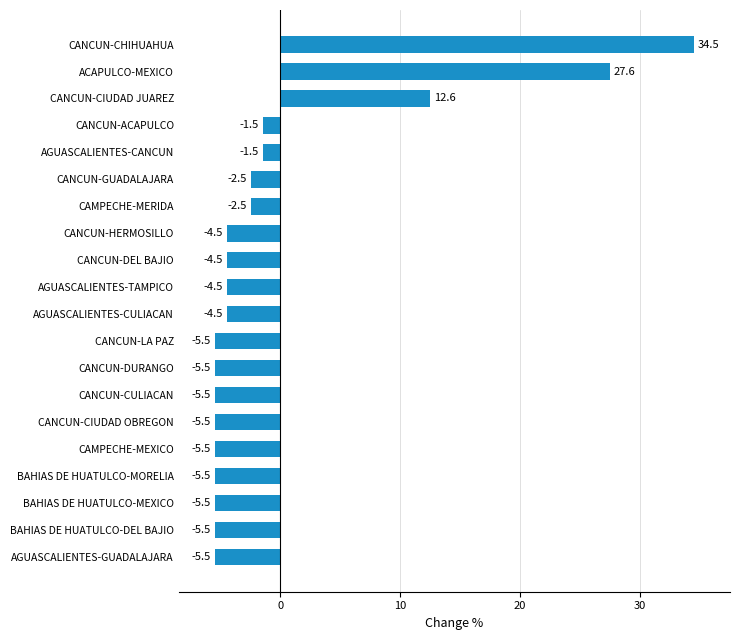

What is the change in value from CANCUN-CIUDAD OBREGON to CAMPECHE-MERIDA?

+3.0